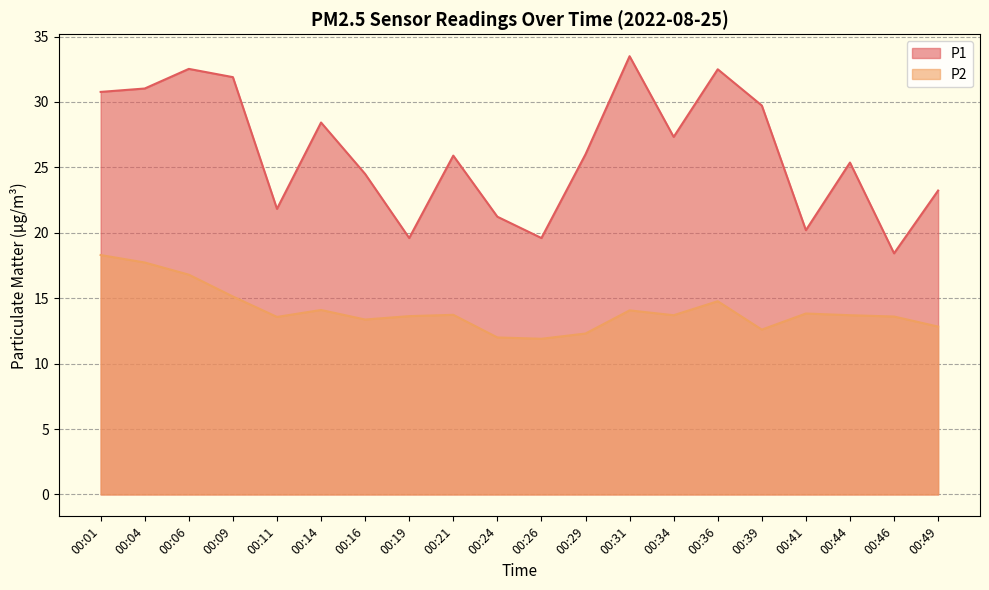

List the series in order of their overall mean, highest first.

P1, P2